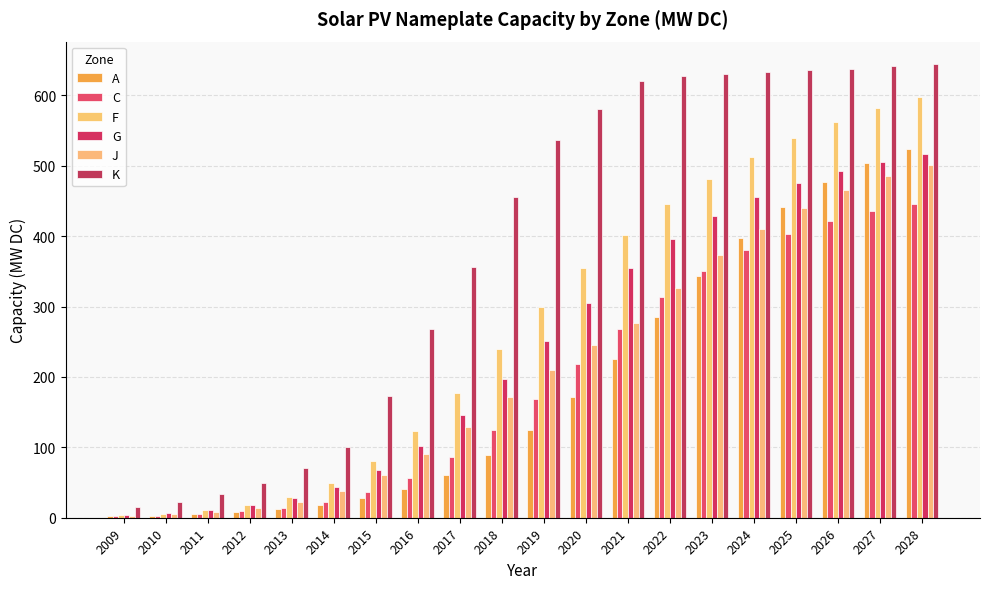

Which category has the highest value in the J series?

2028